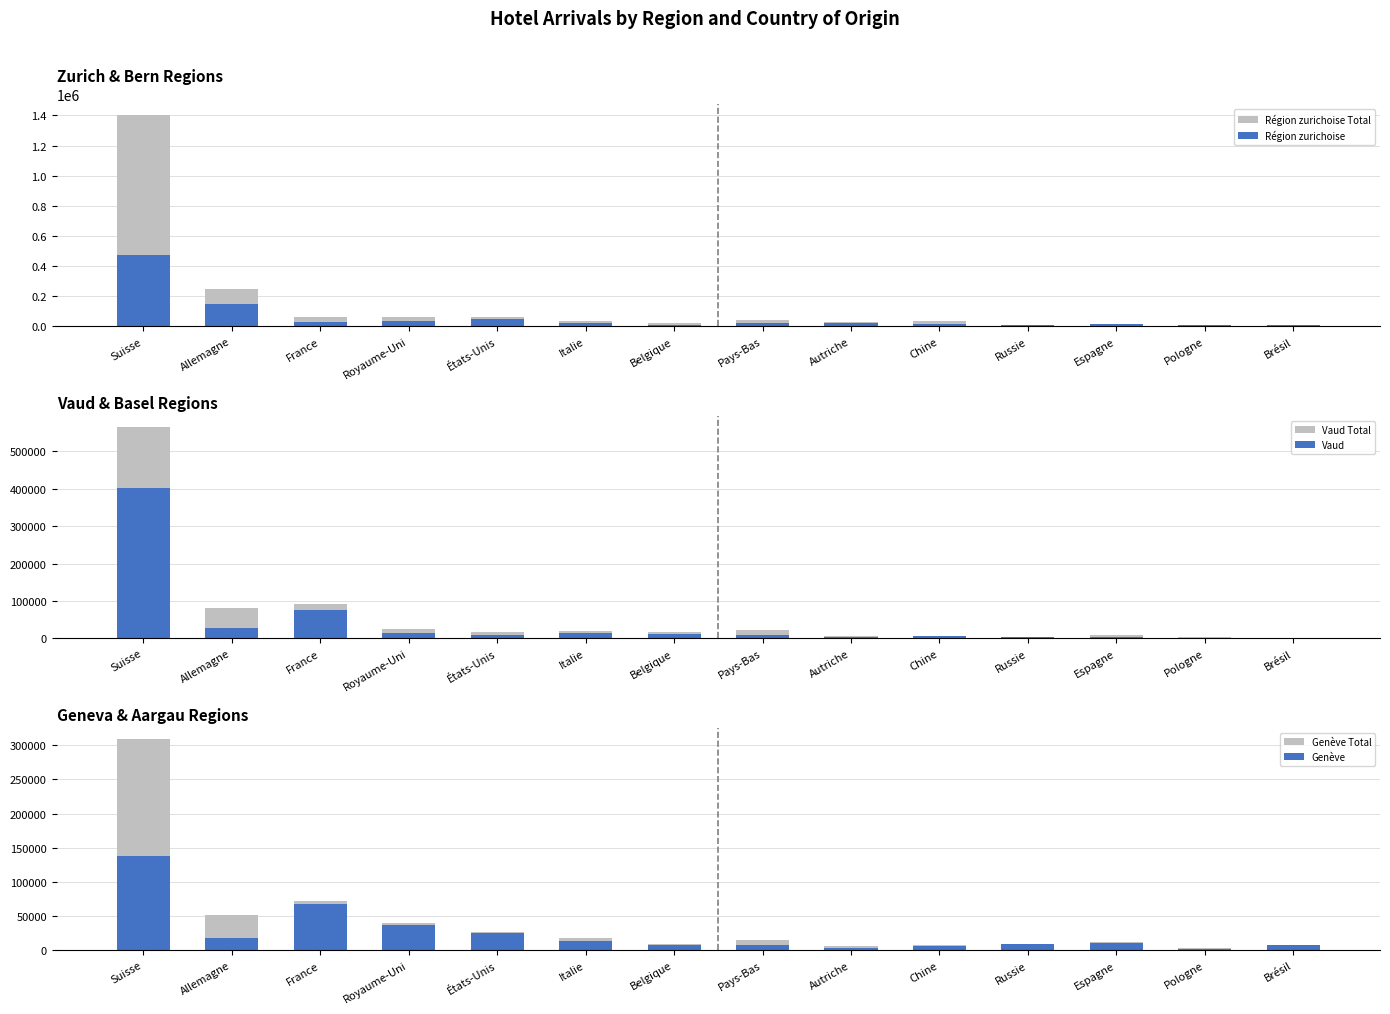

Which category has the lowest value in the Vaud series?

Brésil